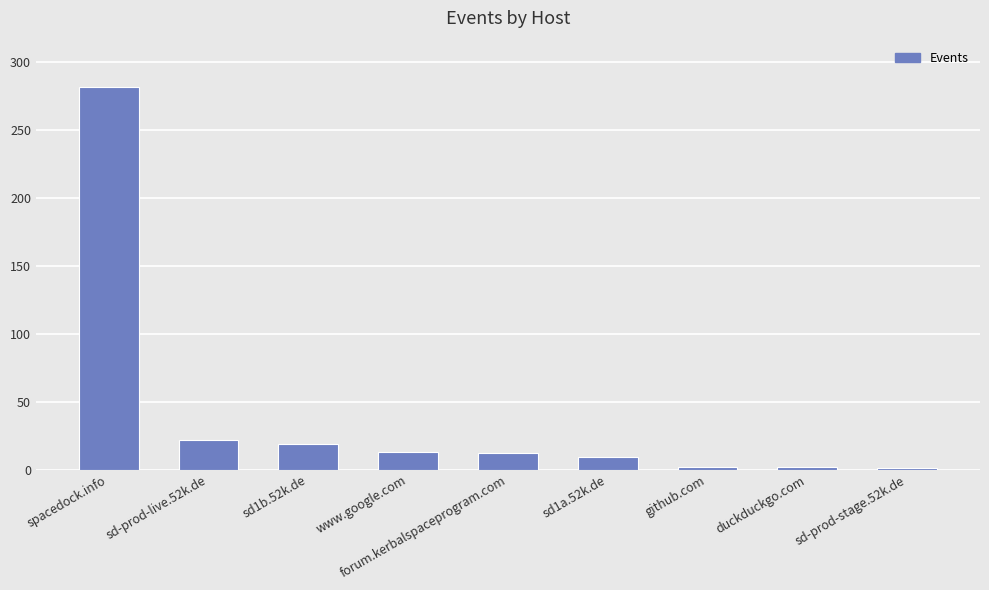

What is the approximate value at forum.kerbalspaceprogram.com?

12